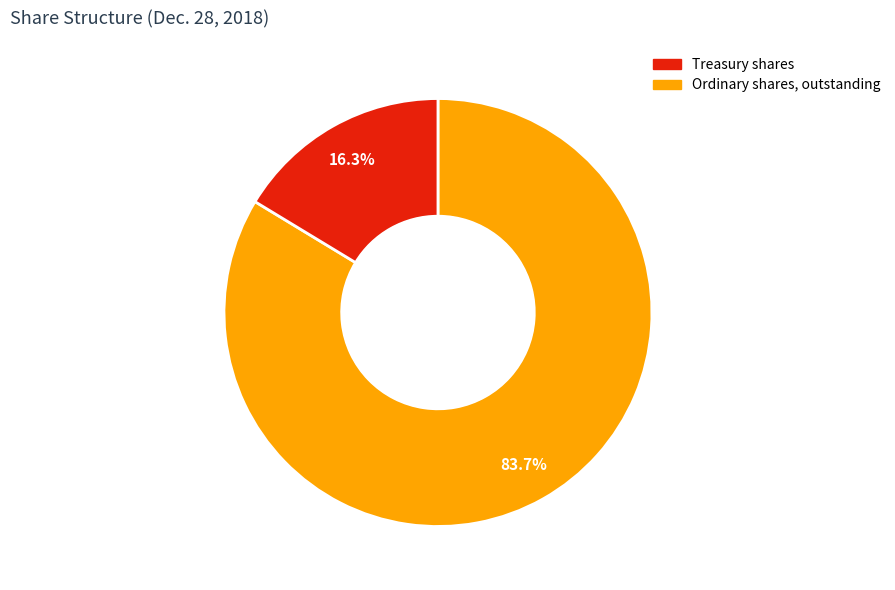

How many slices are in this pie chart?

2